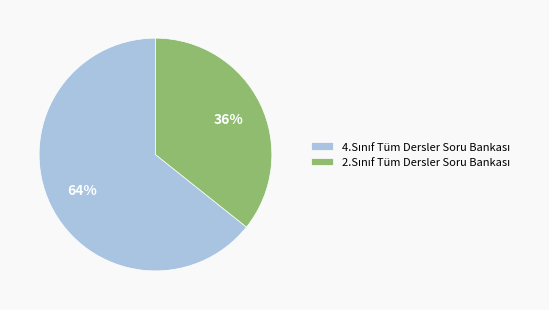

Is there any slice that represents more than half of the pie?

Yes